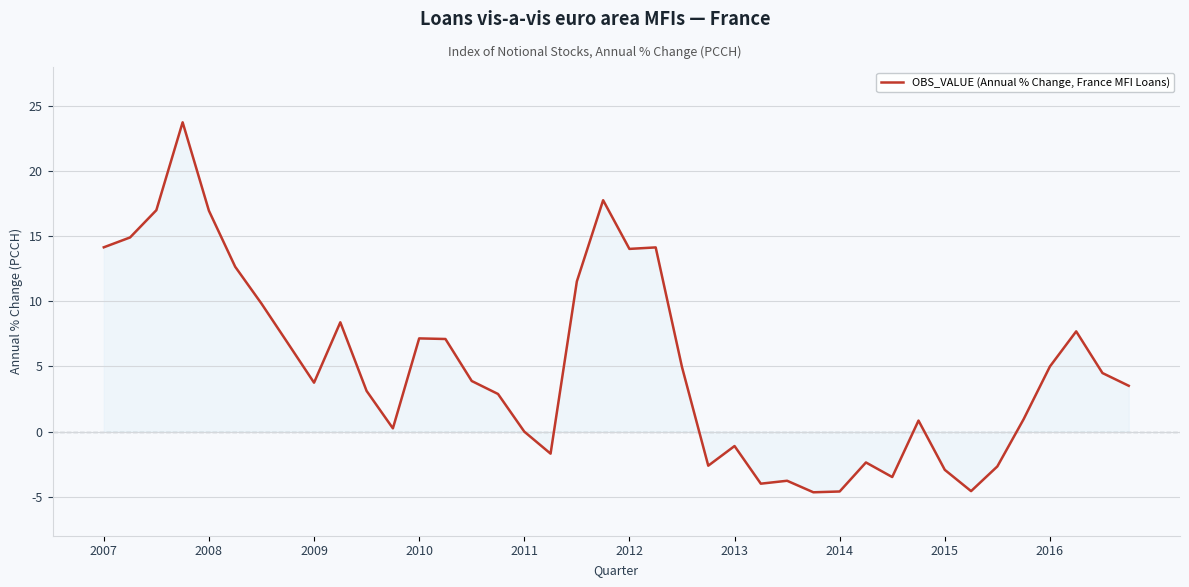

What is the minimum value shown in the chart?

-4.7